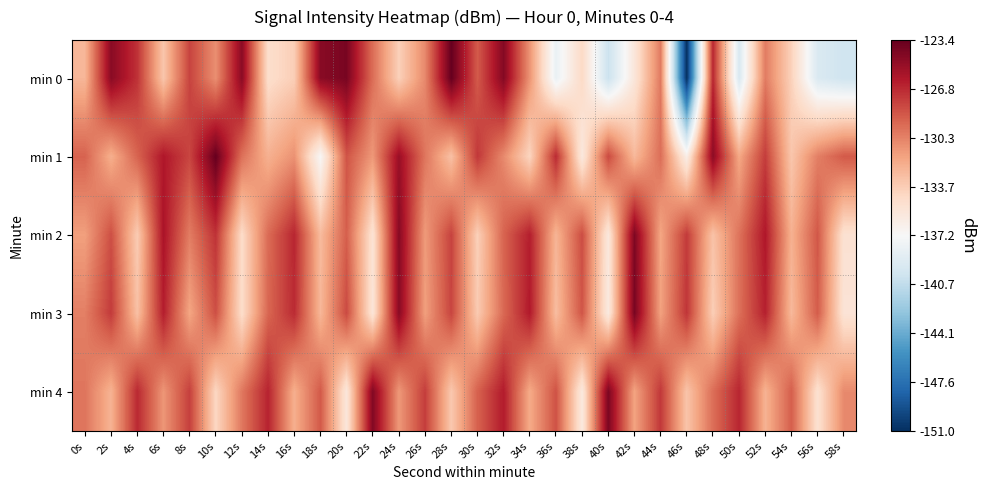

Which category has the lowest value across all series?

46s